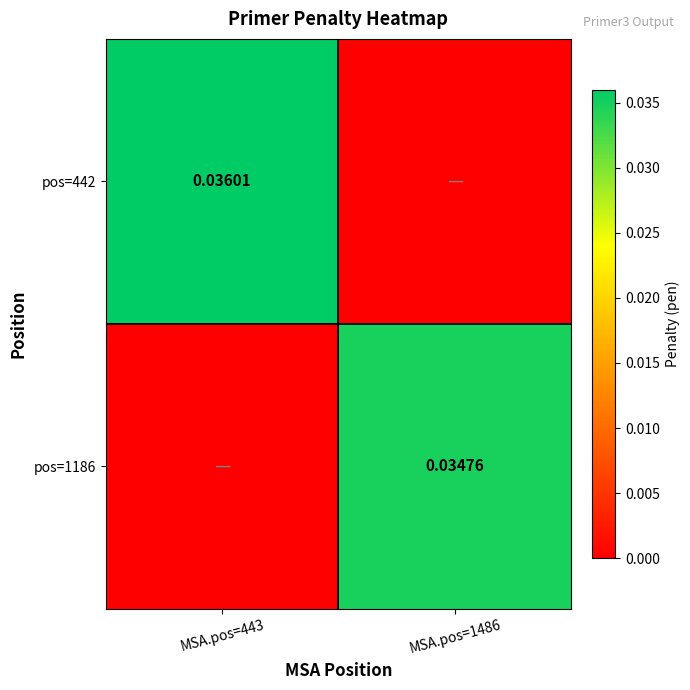

Is the value of pos=442 at MSA.pos=443 greater than the value of pos=1186 at MSA.pos=1486?

Yes